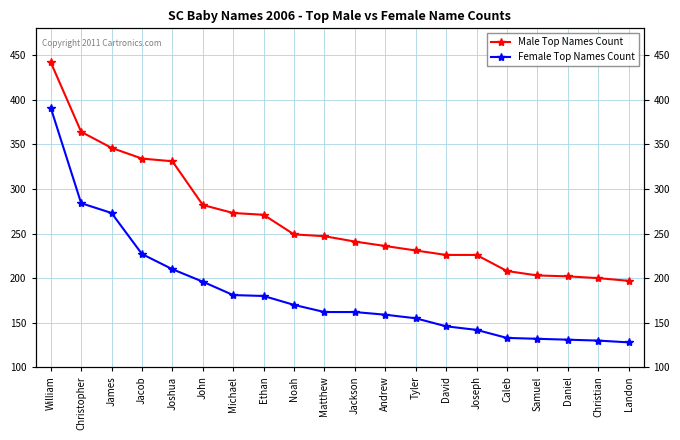

What is the sum of all Female Top Names Count values?

3692